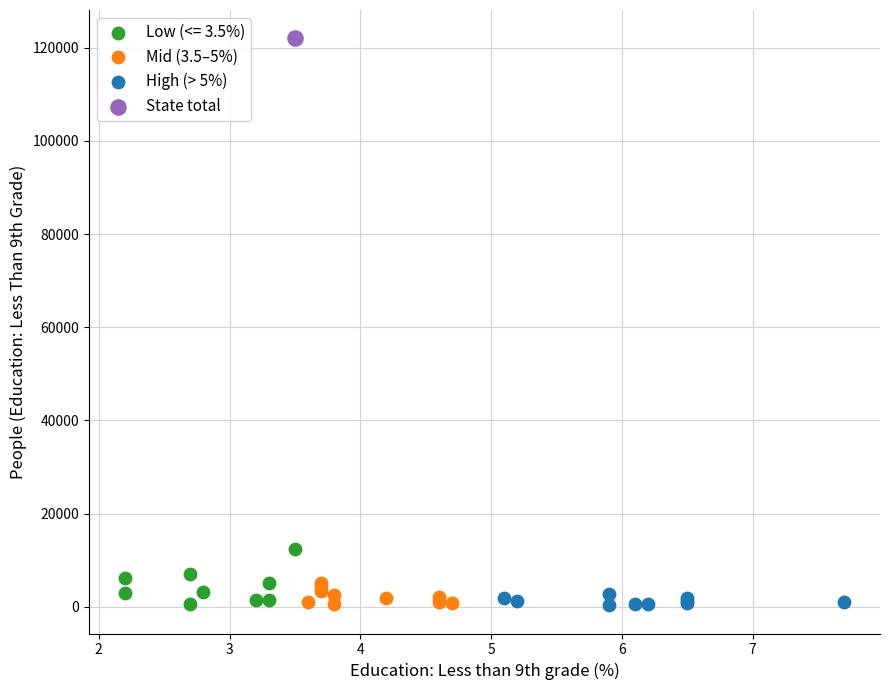

Which series contains the highest Y value?

State total